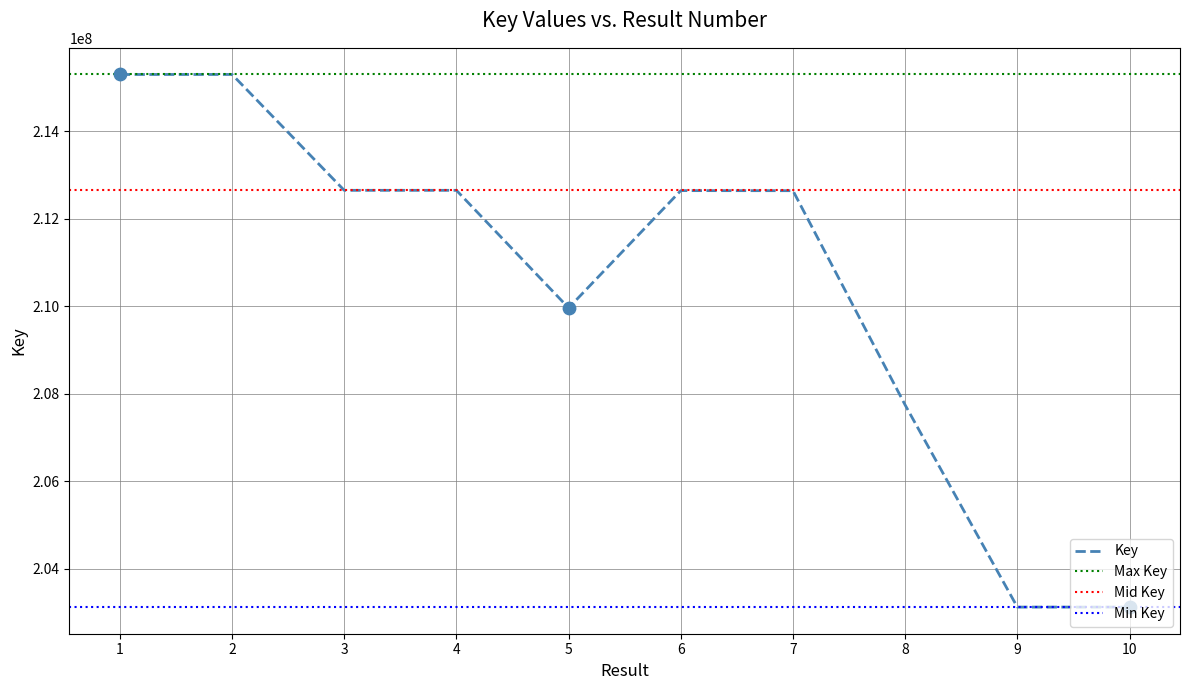

What is the ratio of the value at 1 to the value at 9?

1.1